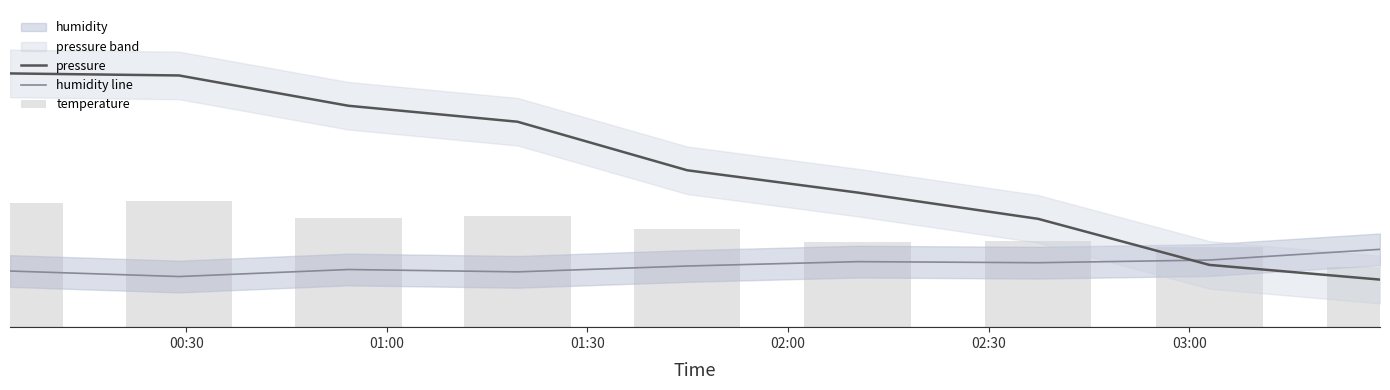

Count the number of categories in the chart.

9